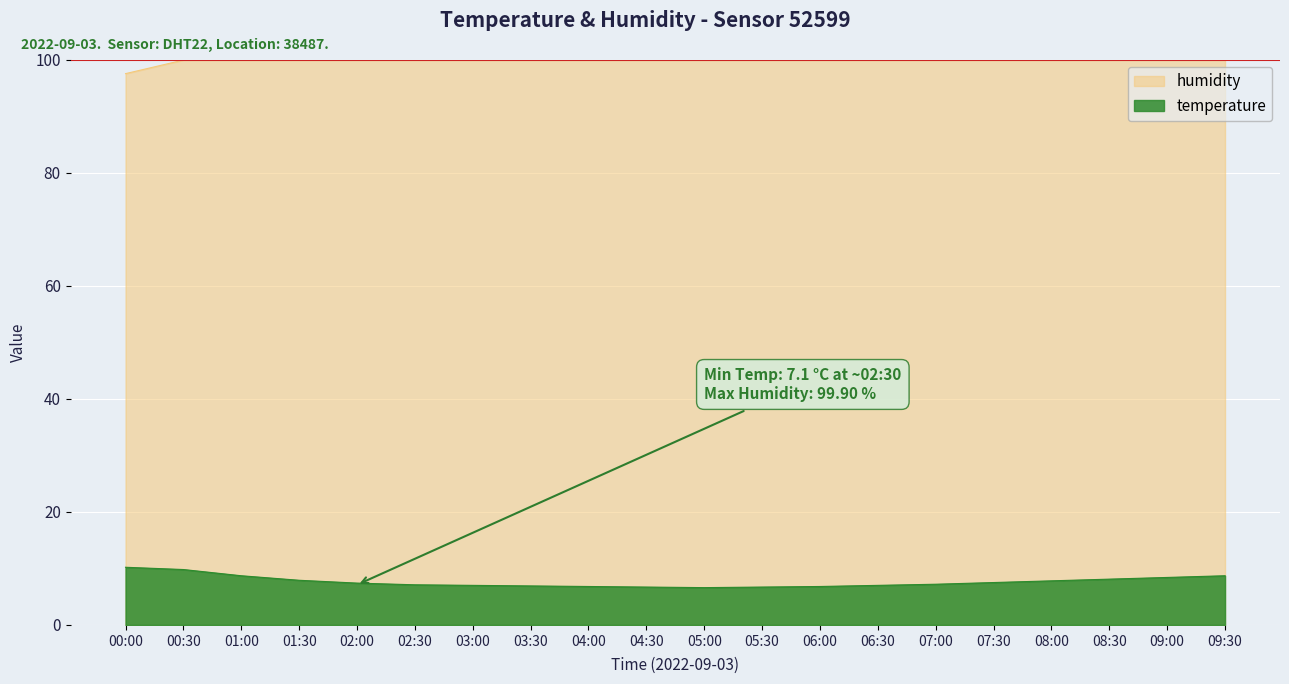

What position from the left is 00:00?

1